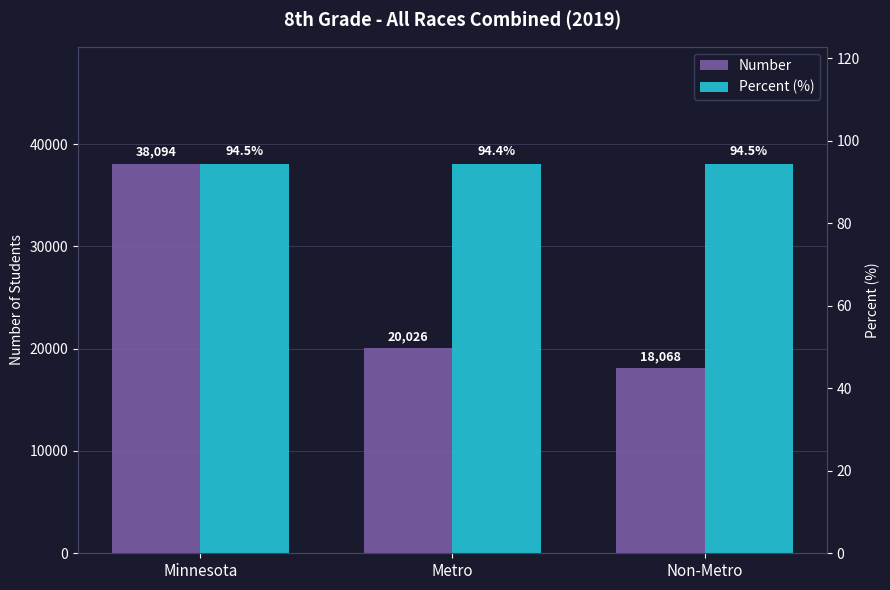

How many bars are there in total?

6